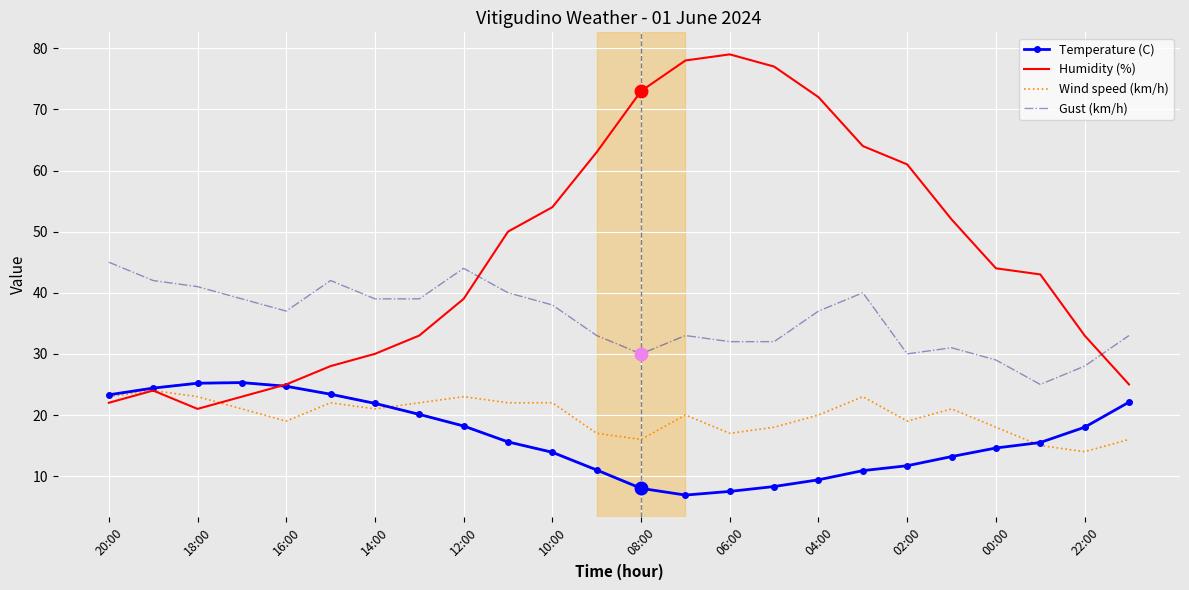

Reading left to right, extract all data points from this chart.

Temperature (C): 23.3	24.4	25.2	25.3	24.7	23.4	21.9	20.1	18.2	15.6	13.9	11.0	8.0	6.9	7.5	8.3	9.4	10.9	11.7	13.2	14.6	15.5	18.0	22.1
Humidity (%): 22.0	24.0	21.0	23.0	25.0	28.0	30.0	33.0	39.0	50.0	54.0	63.0	73.0	78.0	79.0	77.0	72.0	64.0	61.0	52.0	44.0	43.0	33.0	25.0
Wind speed (km/h): 23.0	24.0	23.0	21.0	19.0	22.0	21.0	22.0	23.0	22.0	22.0	17.0	16.0	20.0	17.0	18.0	20.0	23.0	19.0	21.0	18.0	15.0	14.0	16.0
Gust (km/h): 45.0	42.0	41.0	39.0	37.0	42.0	39.0	39.0	44.0	40.0	38.0	33.0	30.0	33.0	32.0	32.0	37.0	40.0	30.0	31.0	29.0	25.0	28.0	33.0